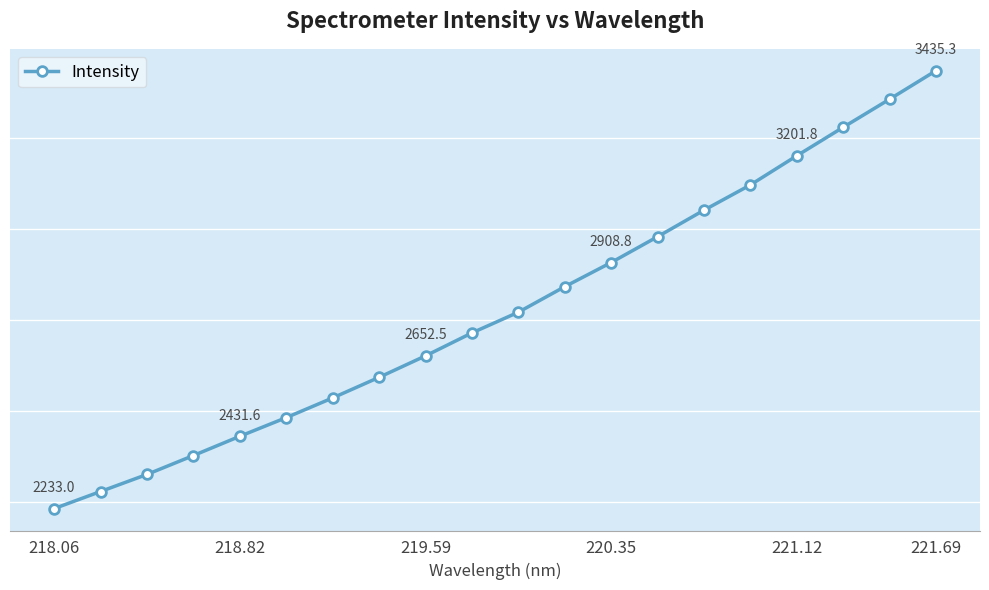

Is this an area chart (filled region under the line)?

No